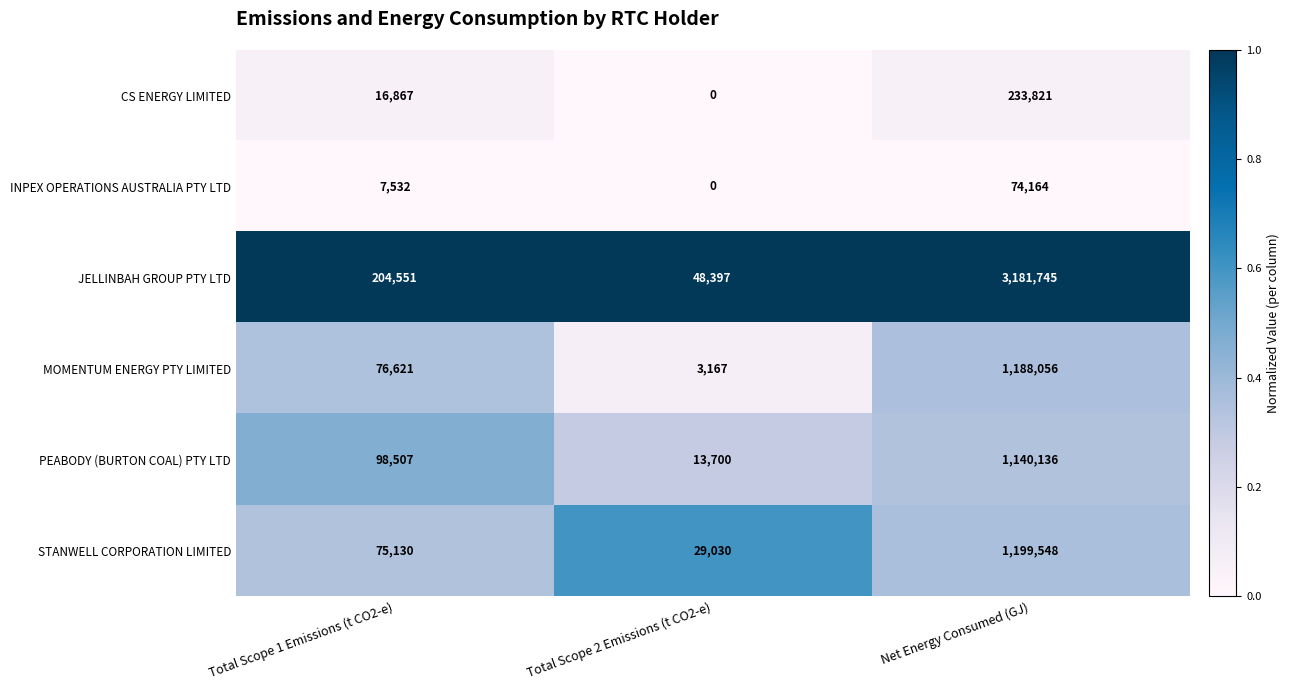

Which series has the largest range (max minus min)?

JELLINBAH GROUP PTY LTD